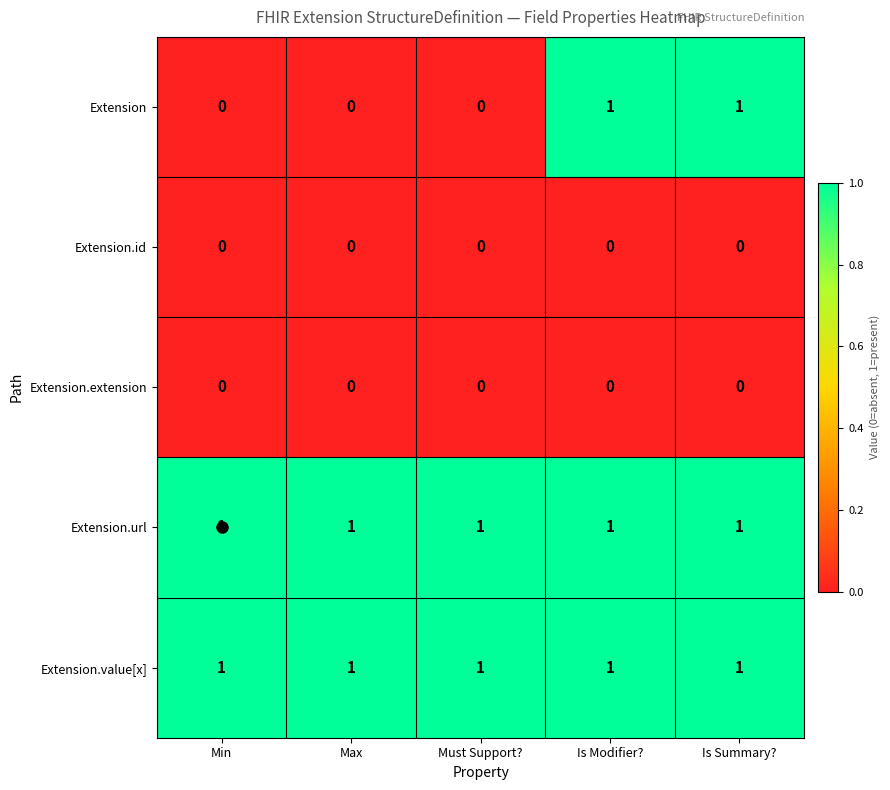

True or false: Extension.extension has a value of 0 at Is Modifier?.

True